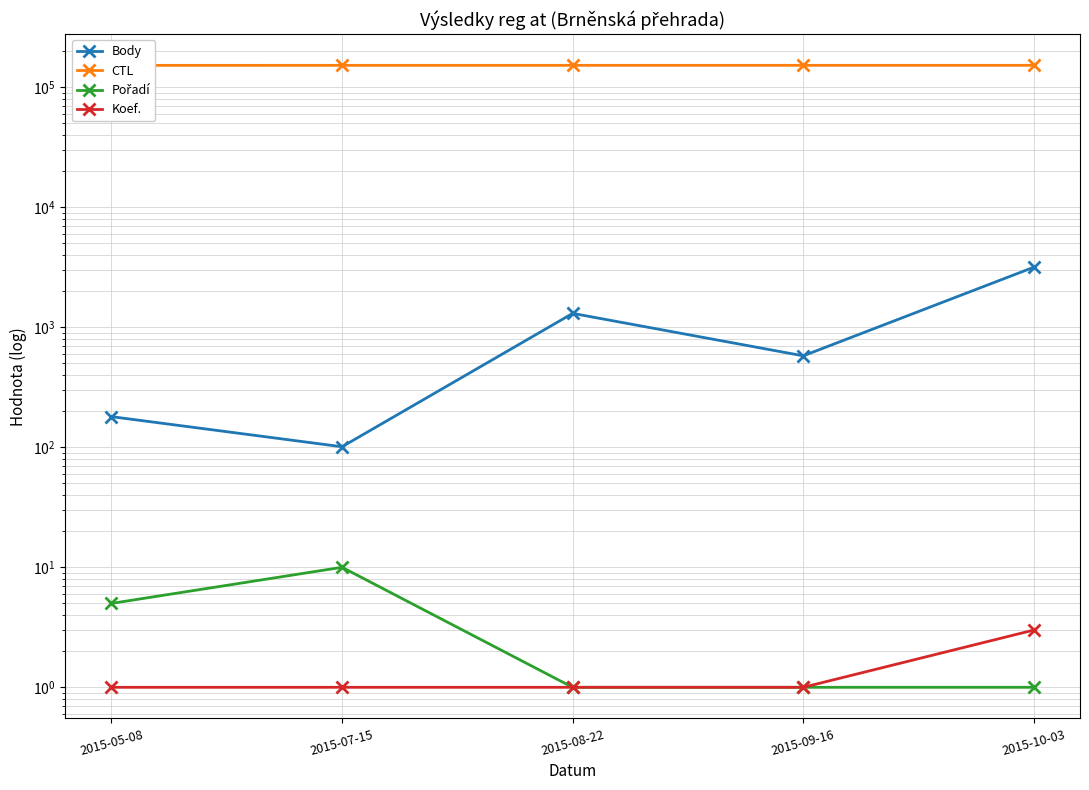

True or false: CTL and Body cross at least once.

False